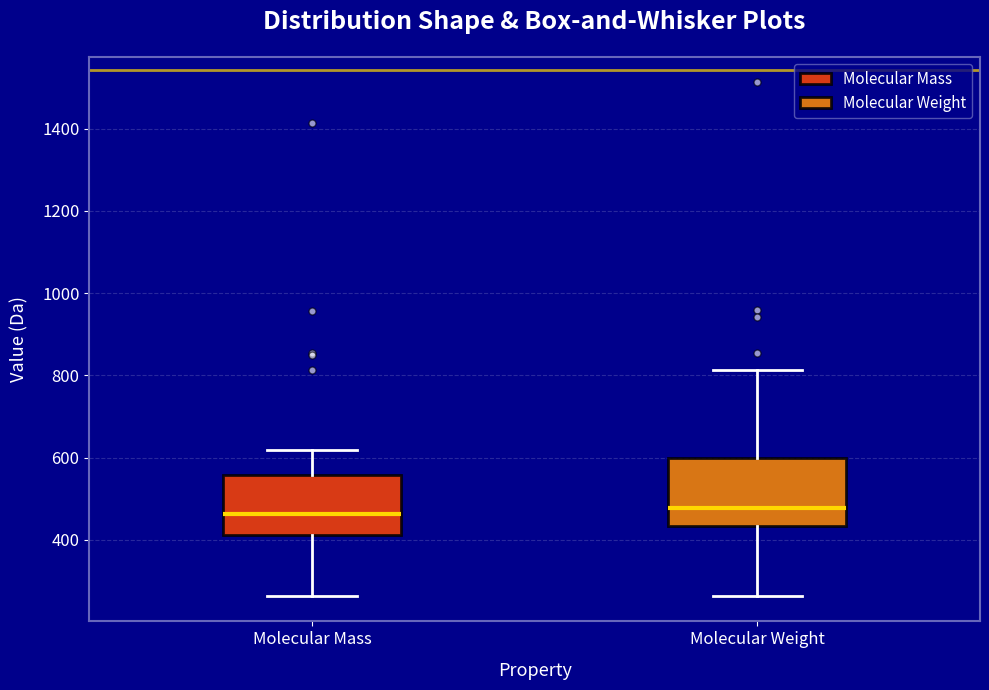

Reading left to right, transcribe this box plot: for each box, give where its median line is, the range the box spans, and where its two whiskers end, as read against the y-axis. The values are not printed on the chart, so give them approximately, as read against the axis.

Molecular Mass: median 460, box 420 to 560, whiskers 260 to 620
Molecular Weight: median 480, box 440 to 600, whiskers 260 to 820